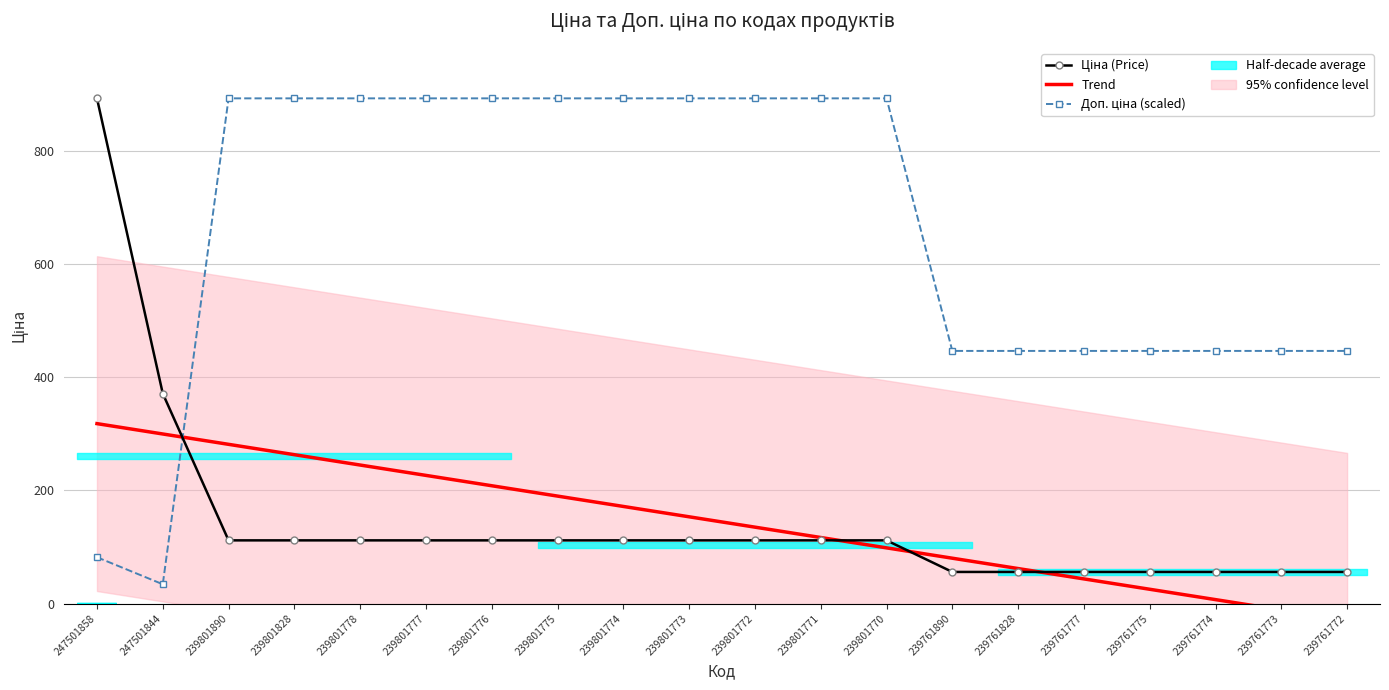

Rank the series by their maximum value, from lowest to highest.

Trend, Ціна (Price), Доп. ціна (scaled)